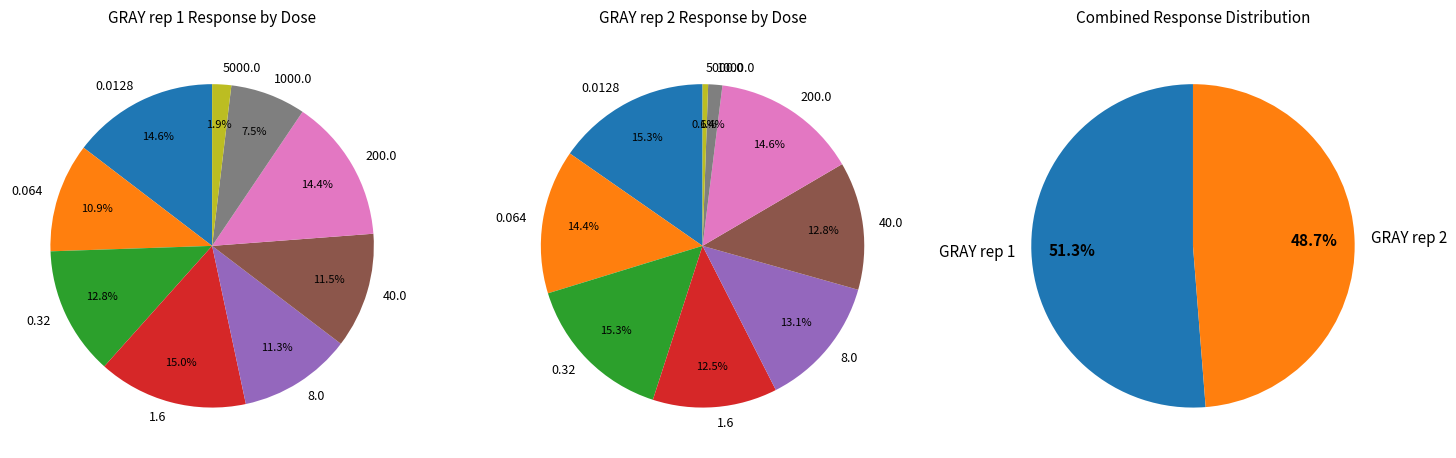

True or false: 8.0 accounts for 23% of the total.

False